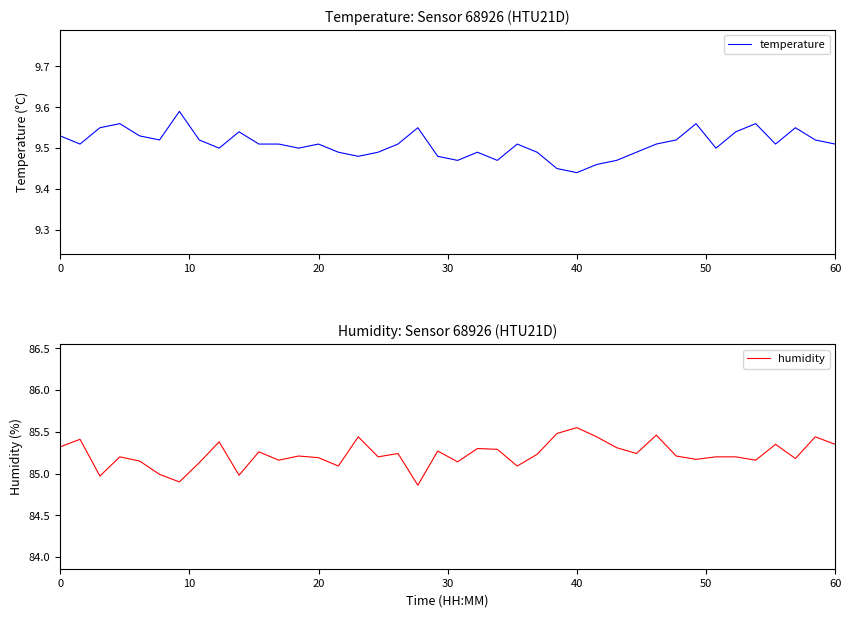

Which category has the highest value in the humidity series?

40